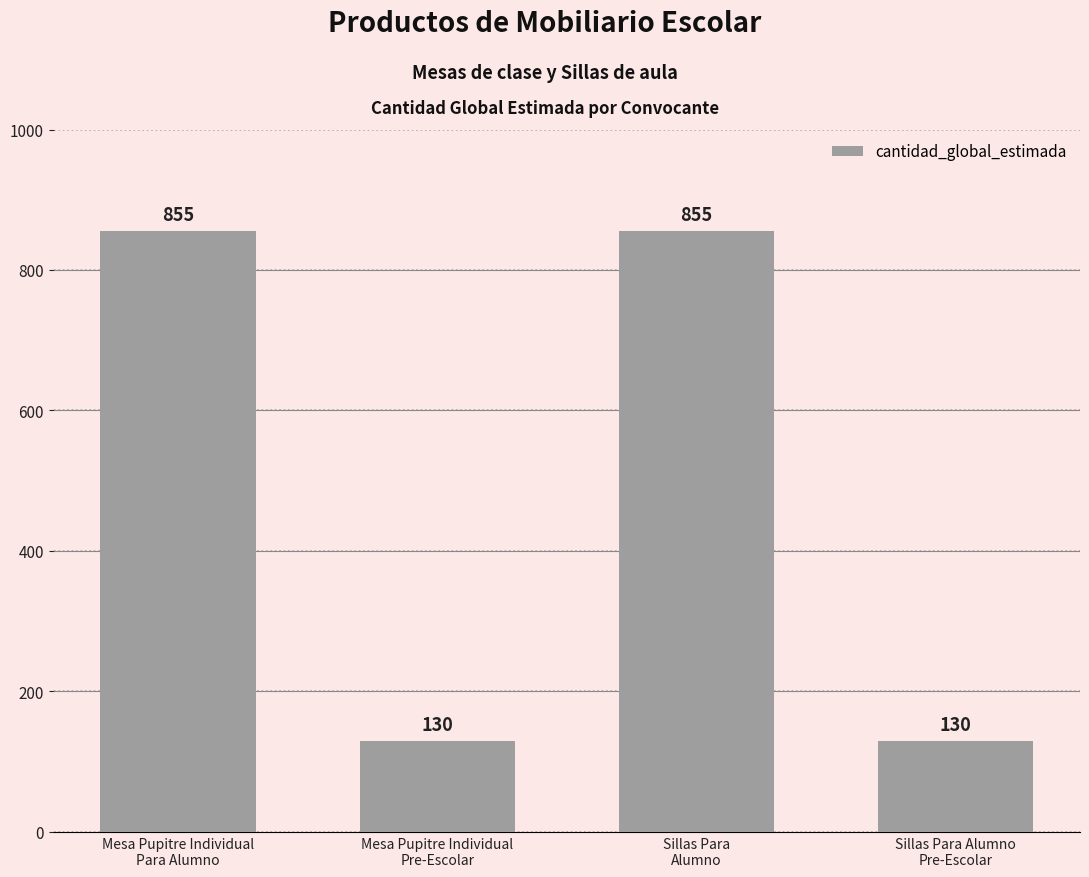

Count the values in the range 130 to 855.

4